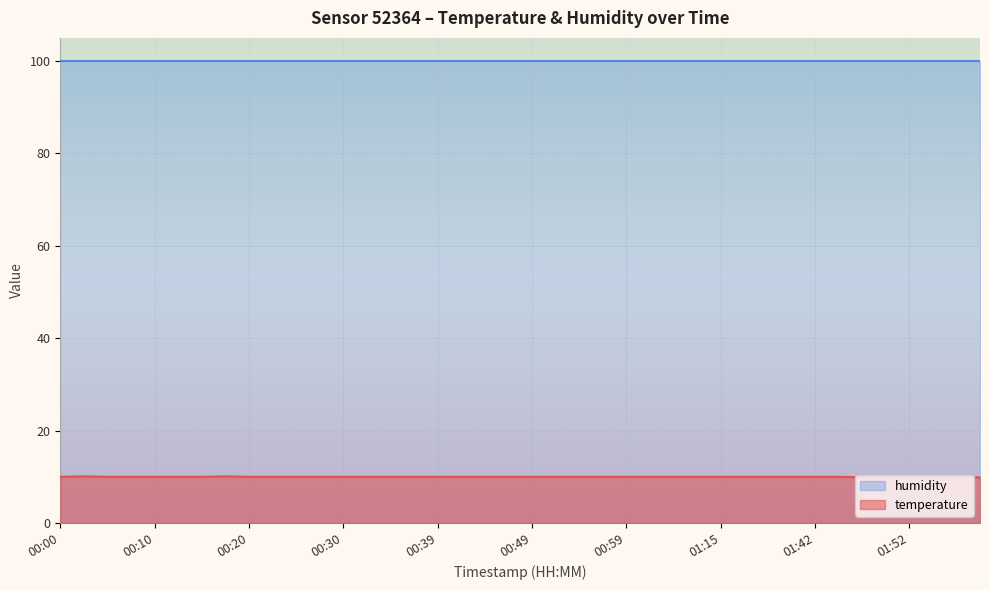

What is the difference between the second highest and minimum values?

0.2